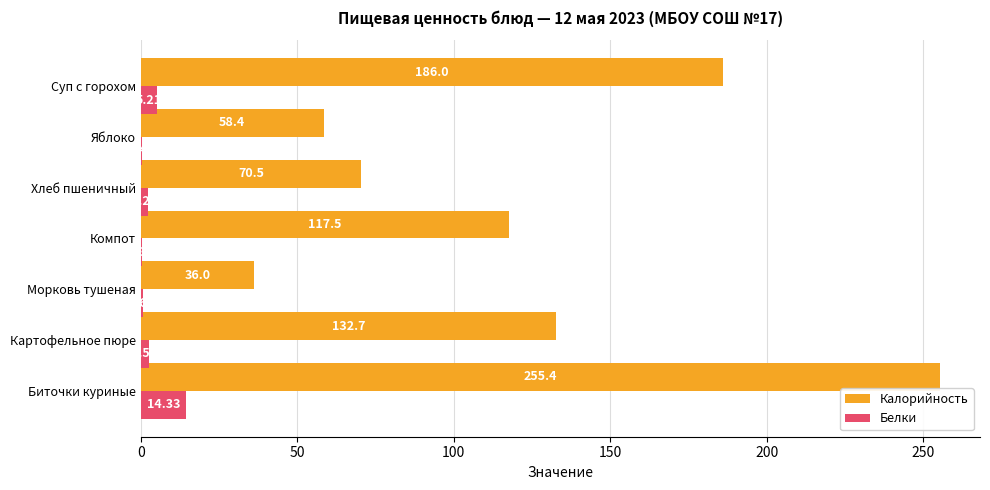

Which category has the highest value in the Калорийность series?

Биточки куриные